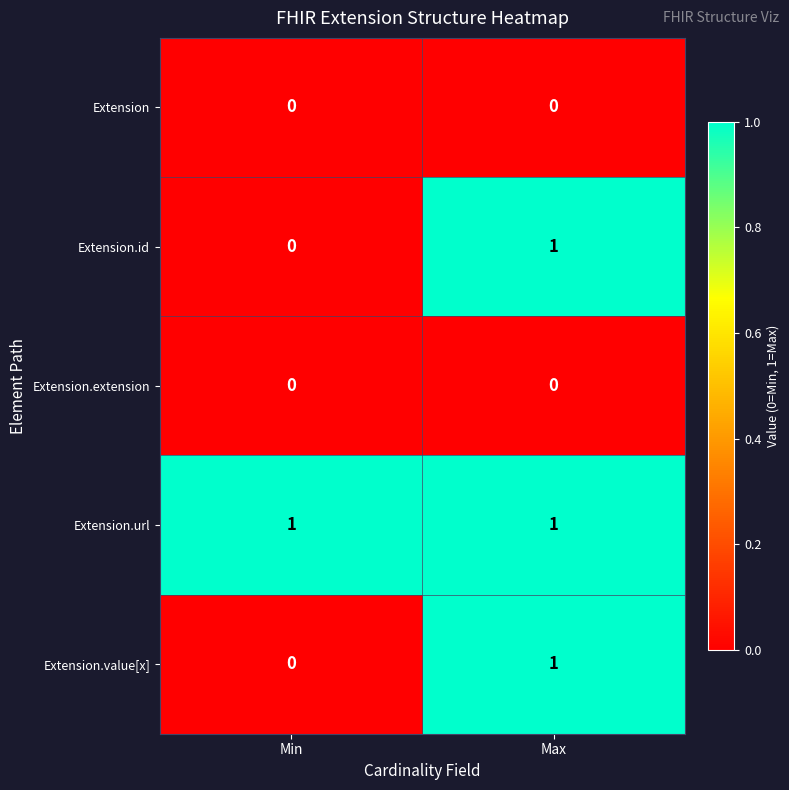

The value of Extension.id at Min is 1. True or false?

False